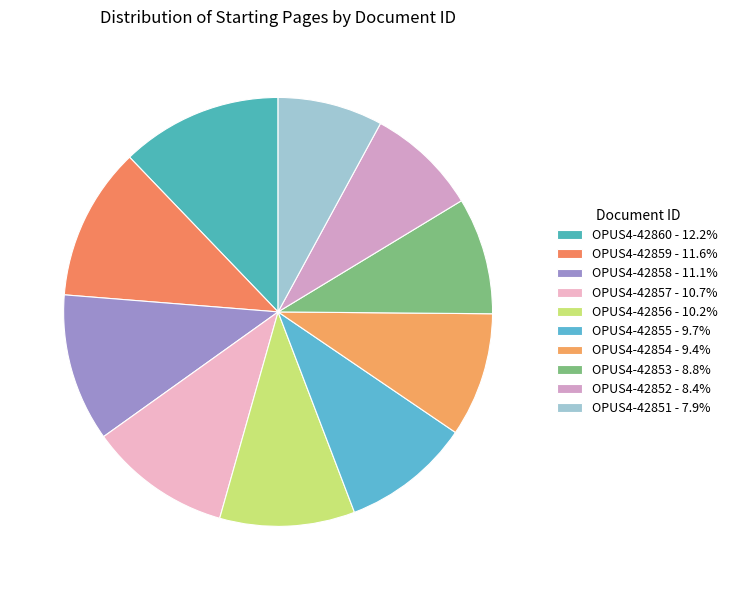

The OPUS4-42856 slice represents 4% of the pie. True or false?

False